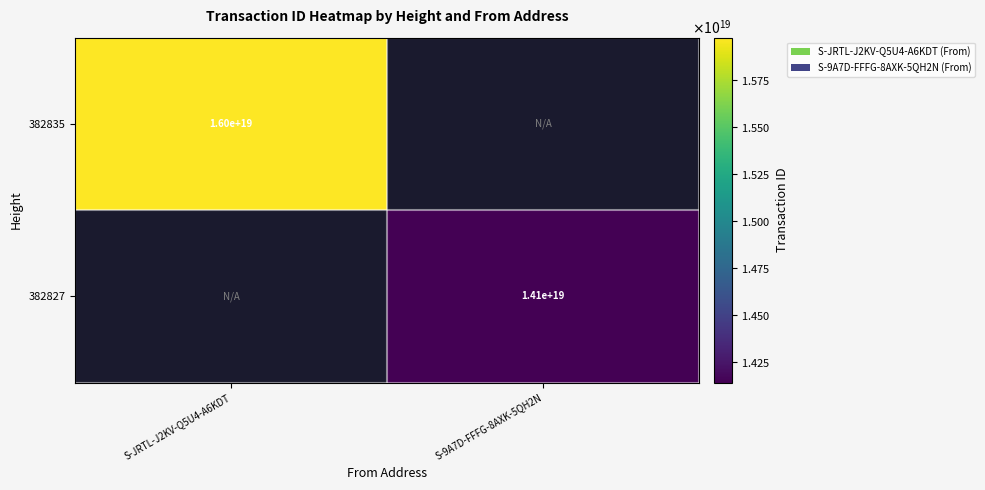

True or false: 382827 has a value of 14100000000000000000 at S-9A7D-FFFG-8AXK-5QH2N.

True